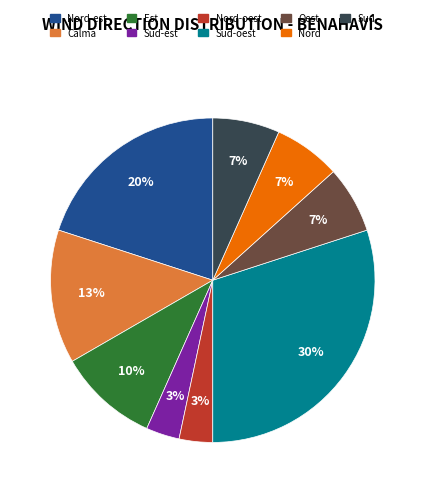

To the nearest percent, what is the difference between the largest and smallest slice percentages?

27%